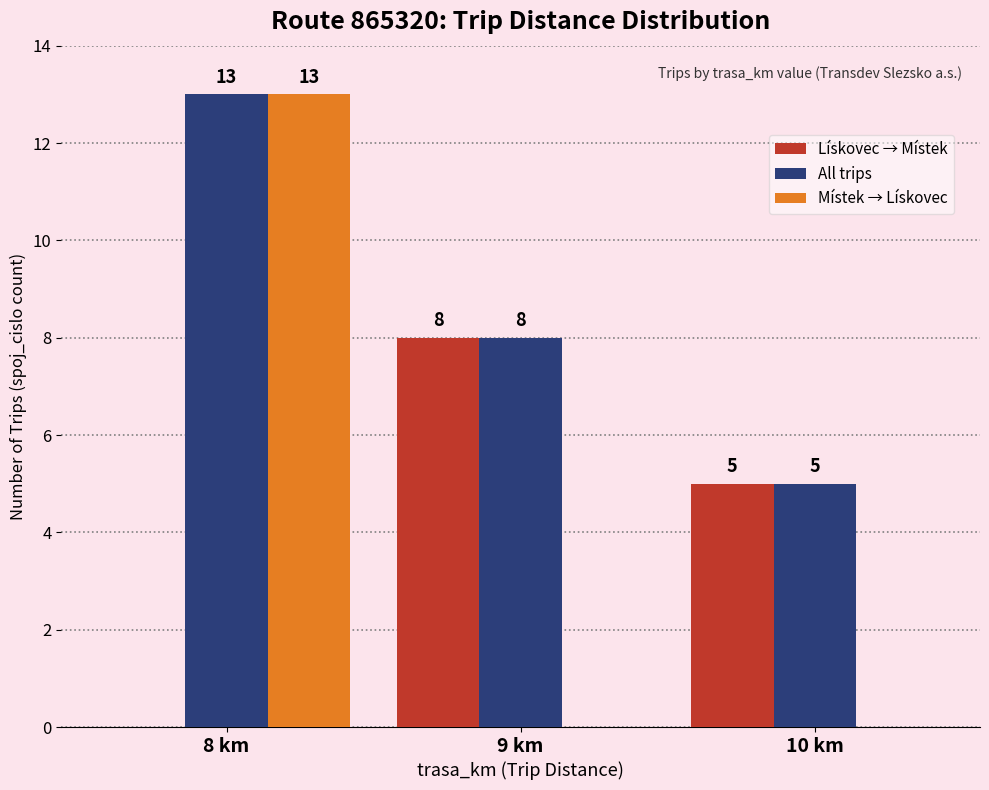

How many groups of bars are there?

3